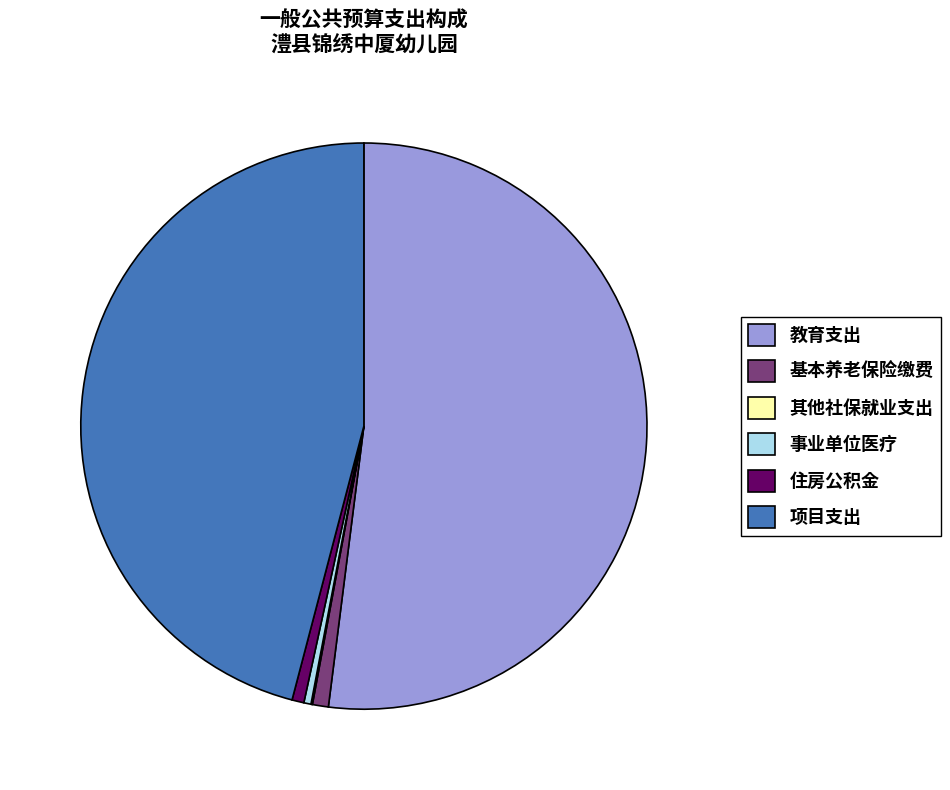

Which slice is the largest?

教育支出